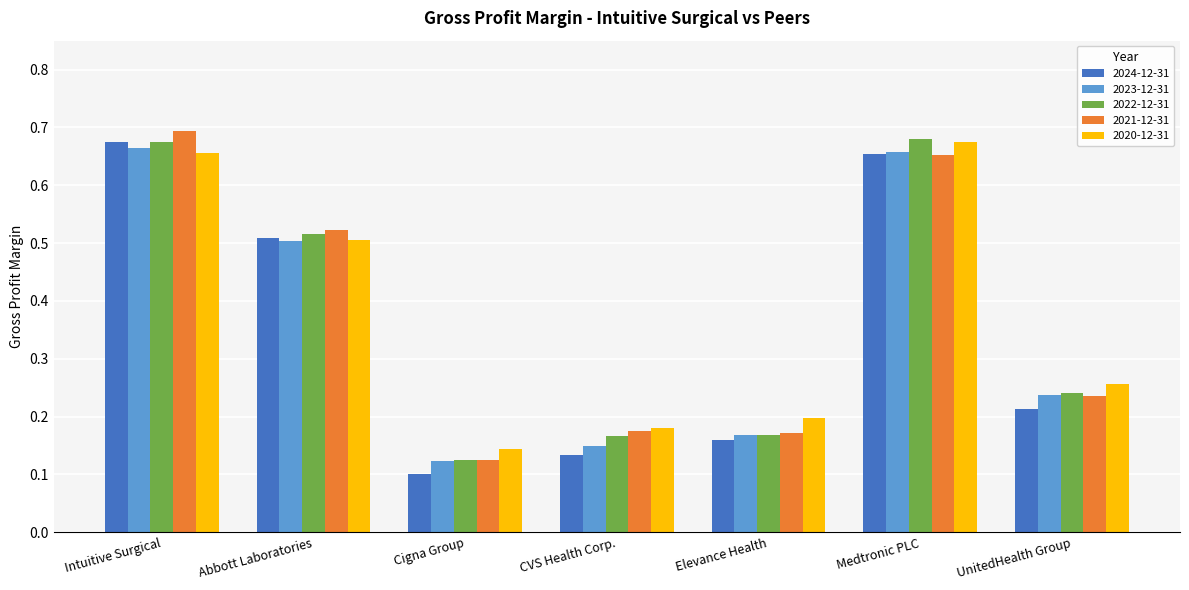

At which category is the sum across all series the highest?

Intuitive Surgical